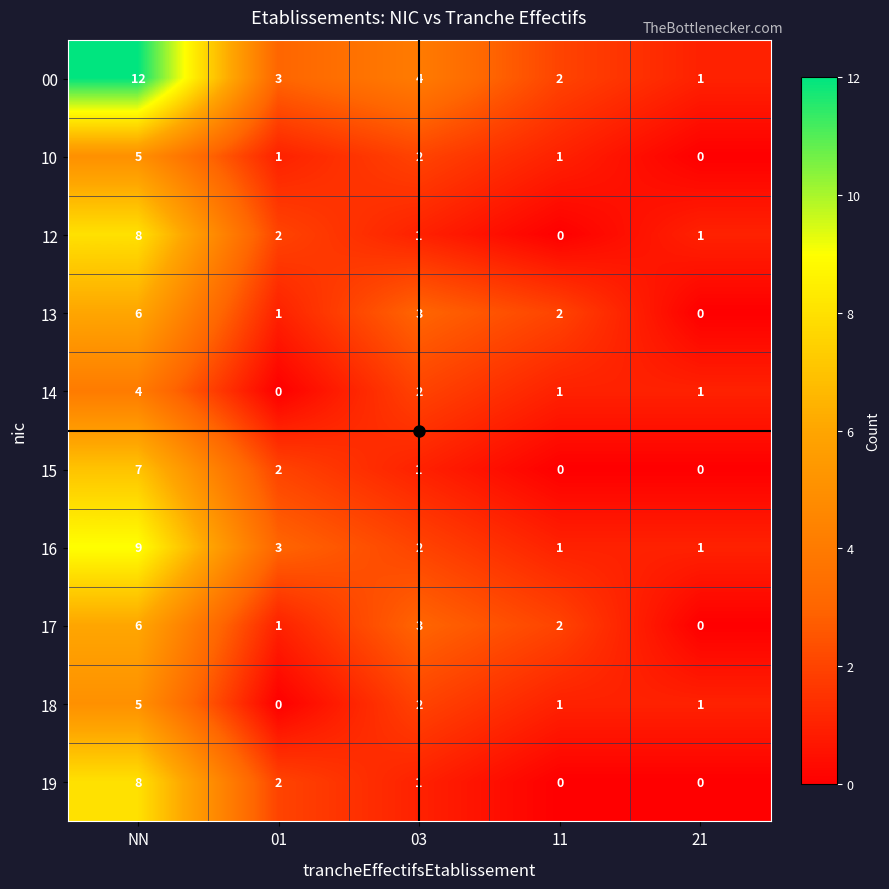

What is the greatest value displayed?

12